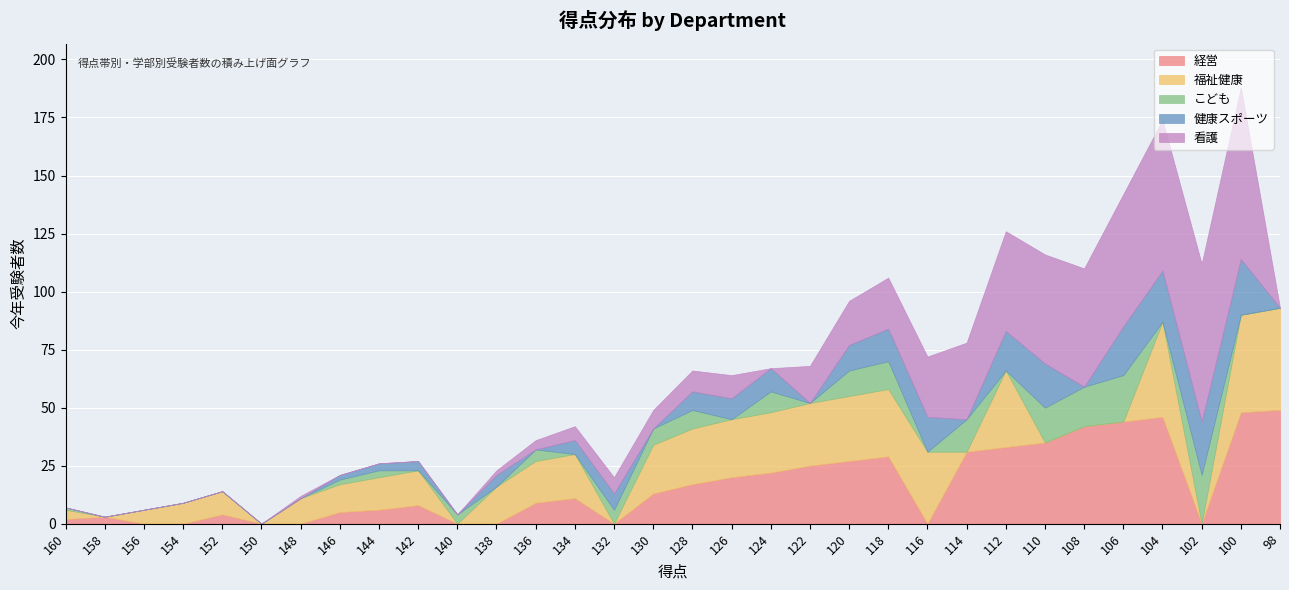

At which label does こども first exceed 1?

146